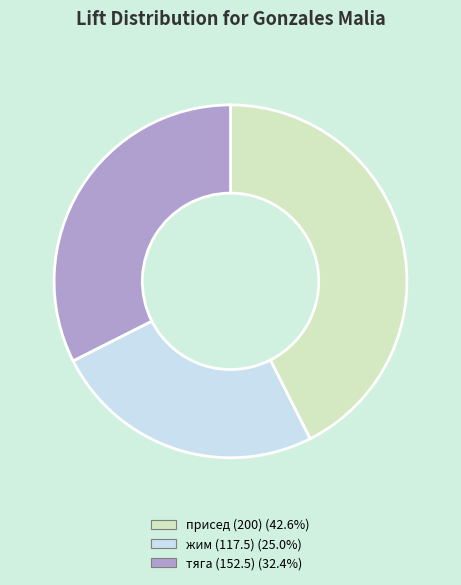

Does any single category account for the majority?

No